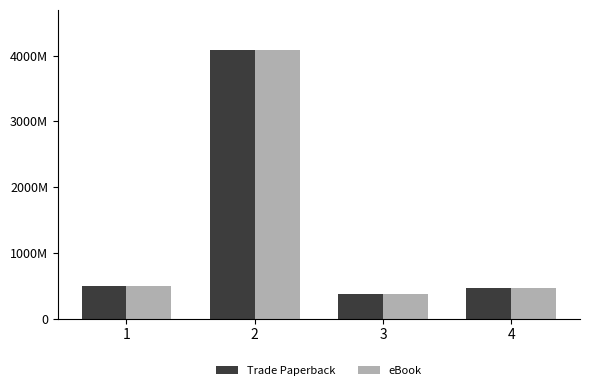

Is it true that eBook equals 125580021 at 2?

False